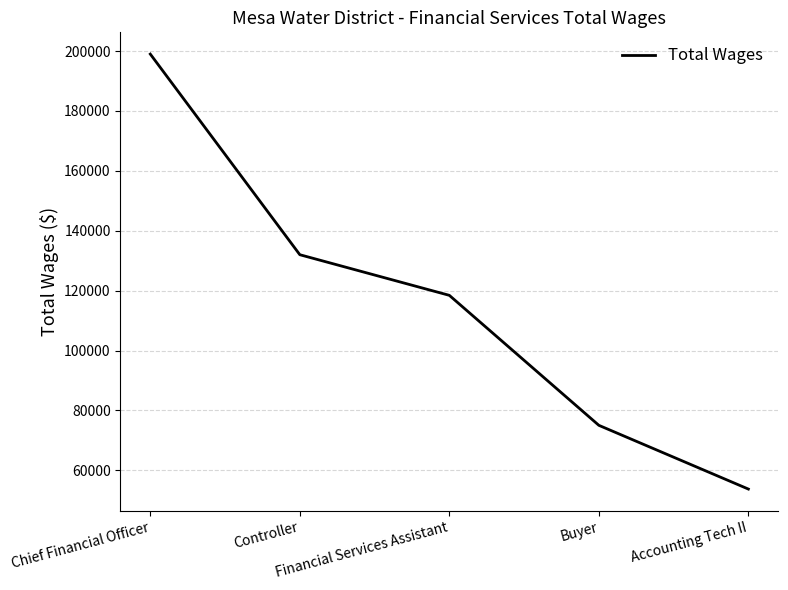

What is the average value?

115637